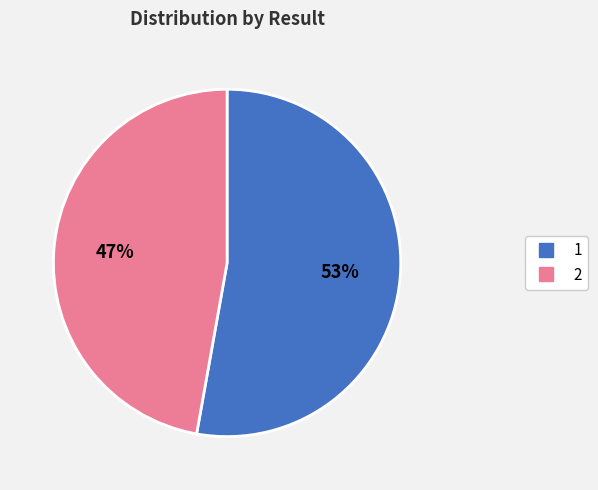

To the nearest percent, what is the difference between the 2 and 1 slice percentages?

6%